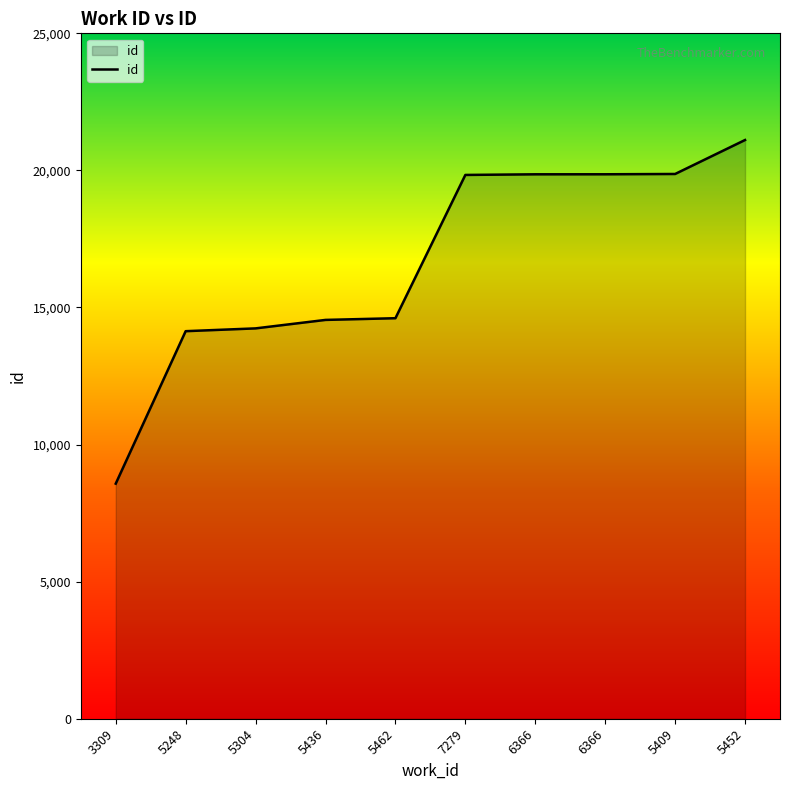

What is the label of the 3rd point from the left?

5304